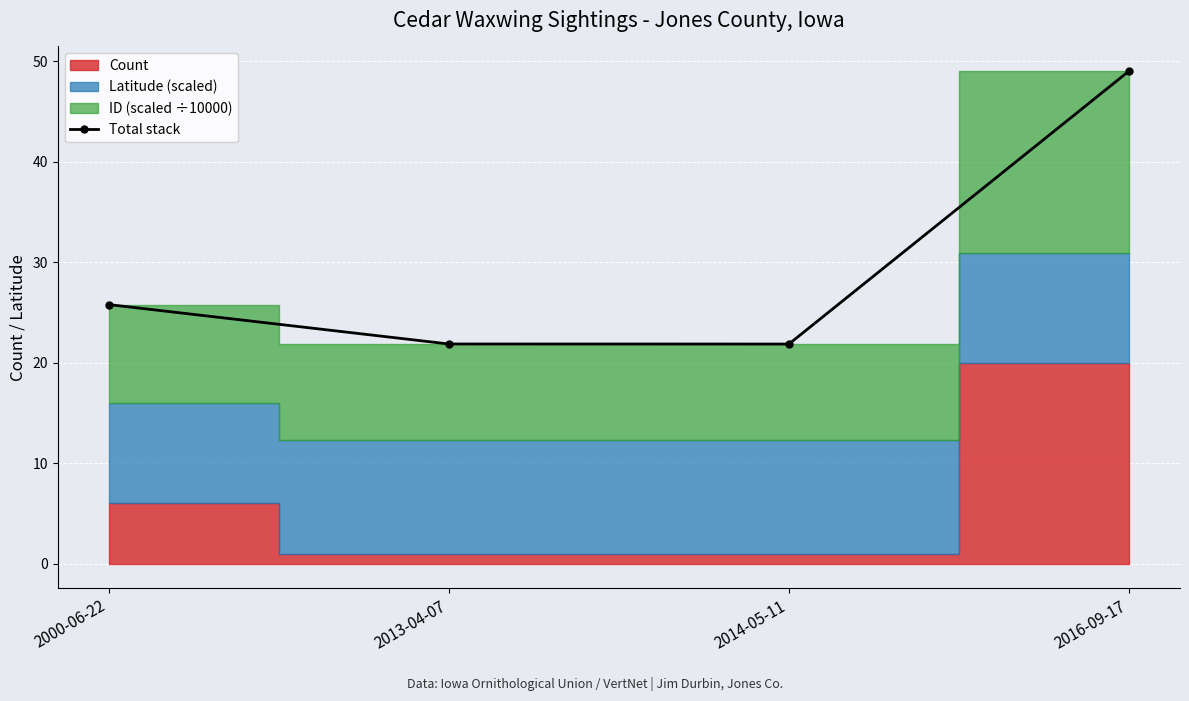

What is the ratio of the value at 2000-06-22 to the value at 2013-04-07?

1.2